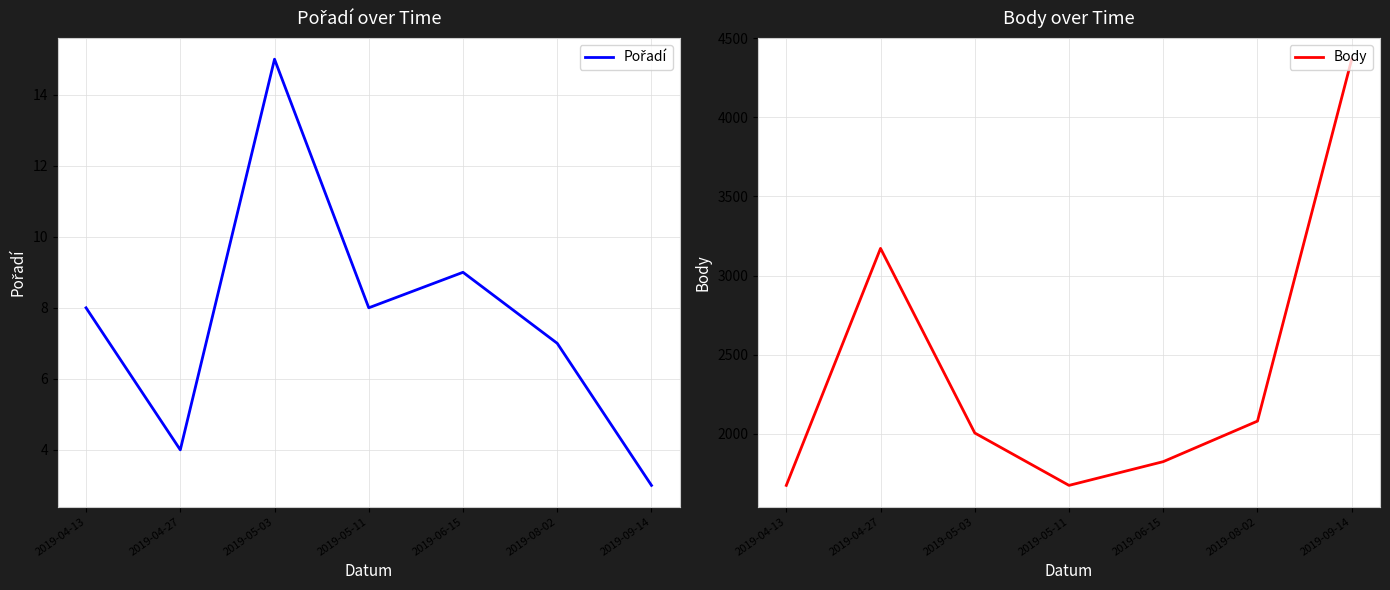

What is the smallest value displayed?

3